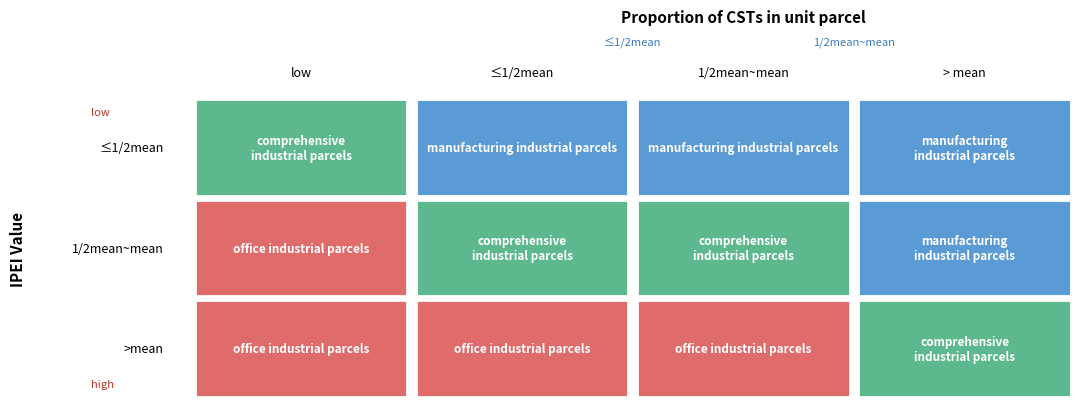

Is it true that Supplemental Entitlement equals 0.1 at 2?

False